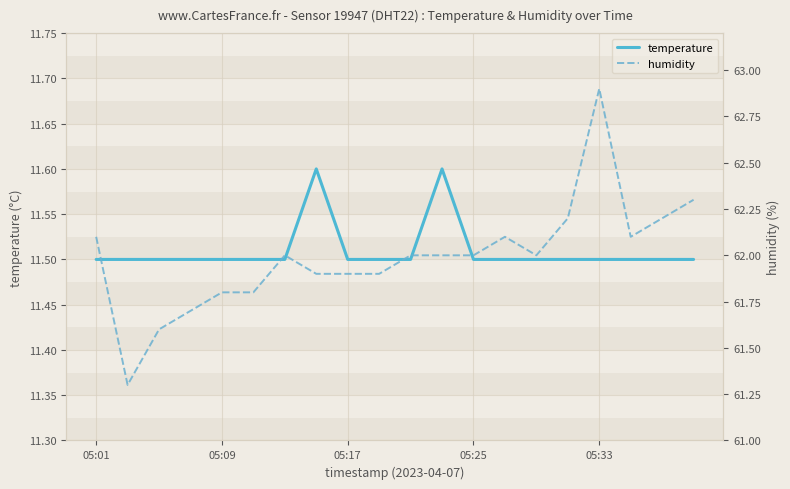

What is the value of the temperature point at the 18th from the left?

11.5